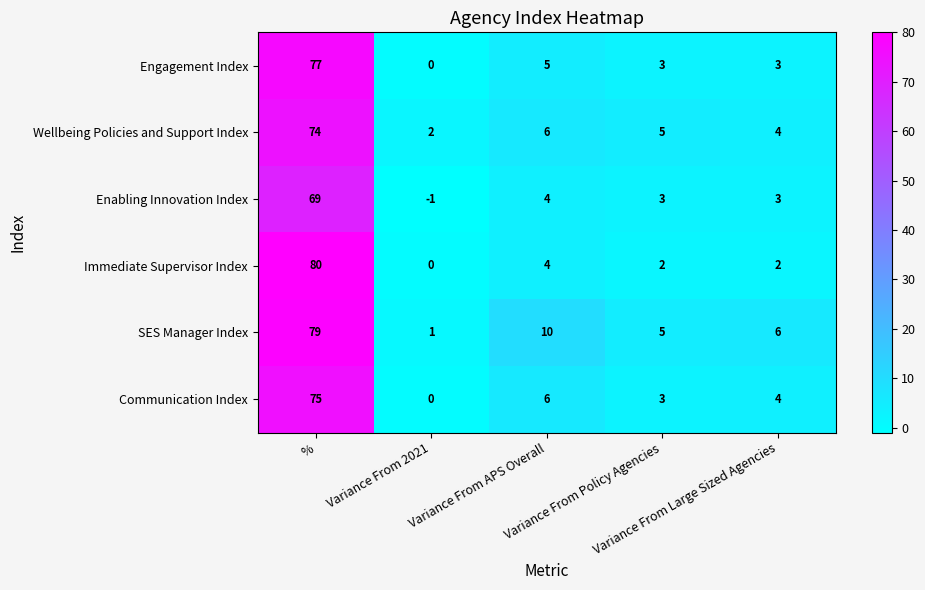

Rank the series by their maximum value, from highest to lowest.

Immediate Supervisor Index, SES Manager Index, Engagement Index, Communication Index, Wellbeing Policies and Support Index, Enabling Innovation Index